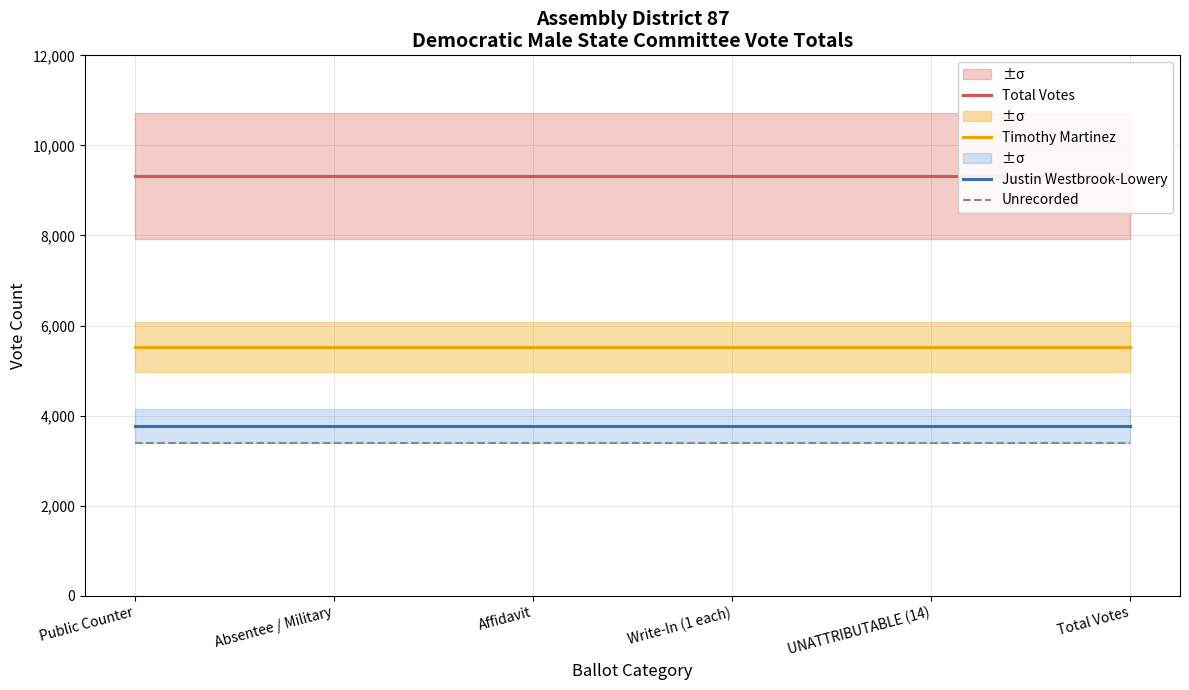

Which series has the largest range (max minus min)?

Total Votes